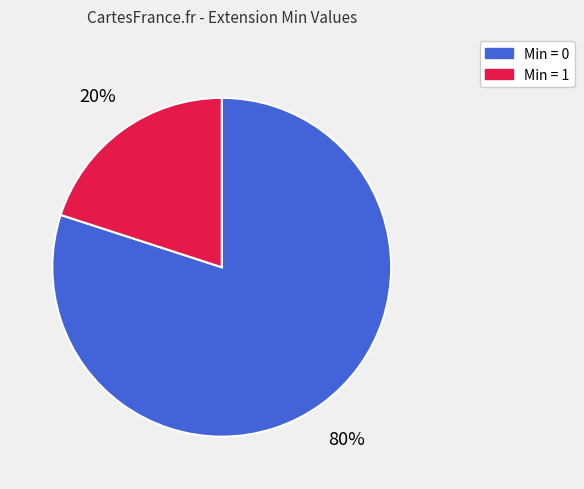

Is the sum of Min = 0 and Min = 1 greater than half?

Yes